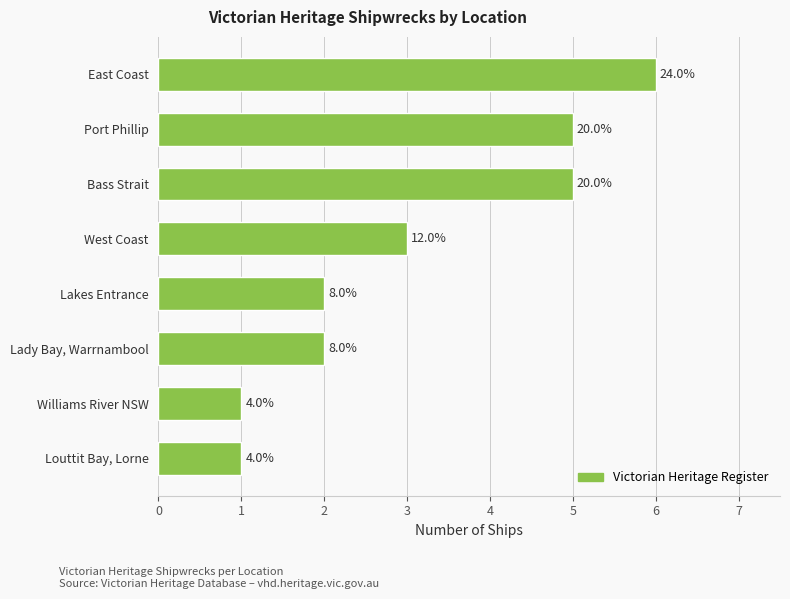

How many bars are there in total?

8